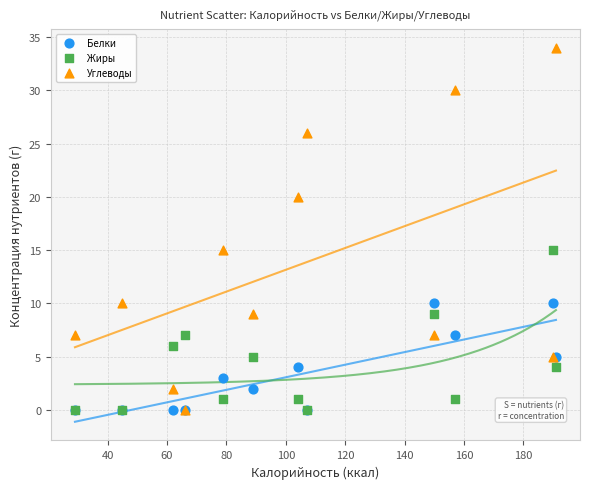

What are all the series names shown in the legend?

Белки, Жиры, Углеводы